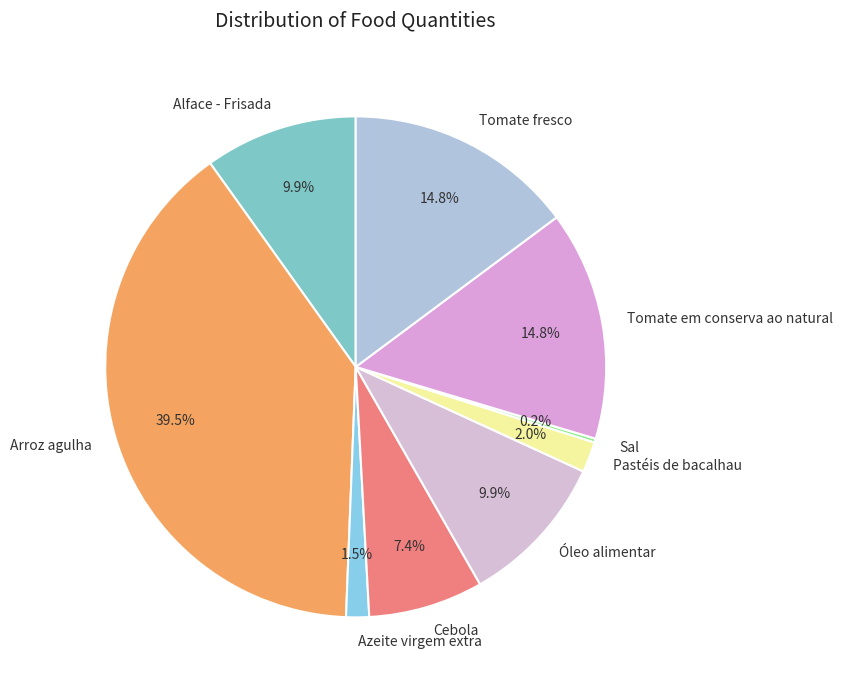

Is it true that Cebola is 7% of the pie?

True